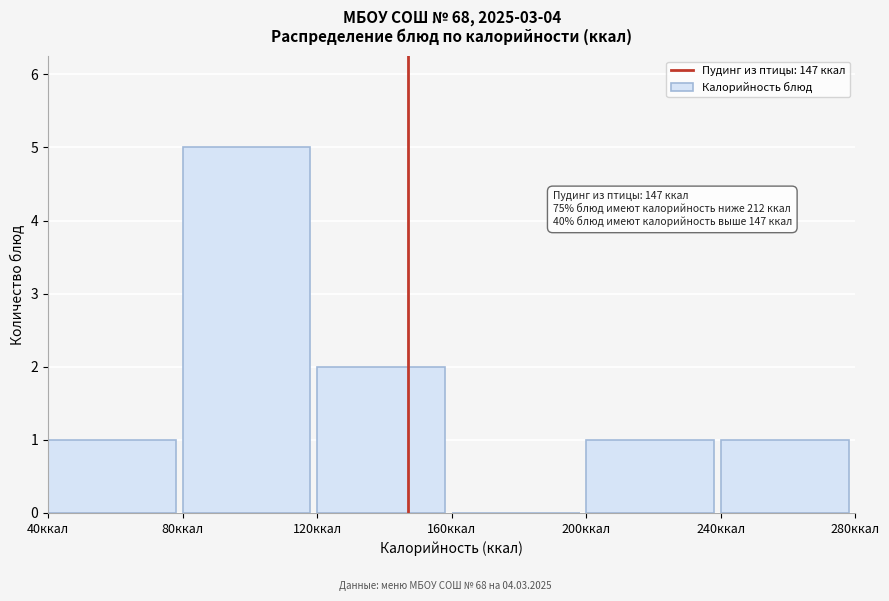

Over which range of the x-axis is the bar tallest?

80 to 120